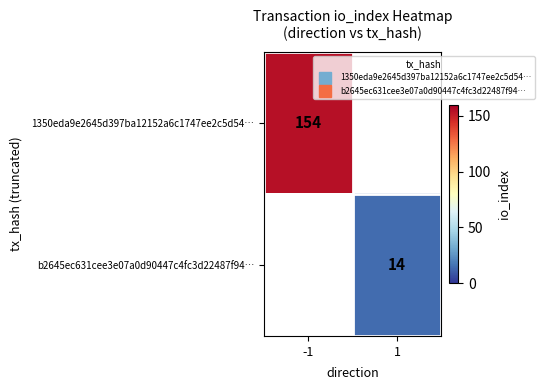

What is the maximum value for 1350eda9e2645d397ba12152a6c1747ee2c5d54…?

154.0